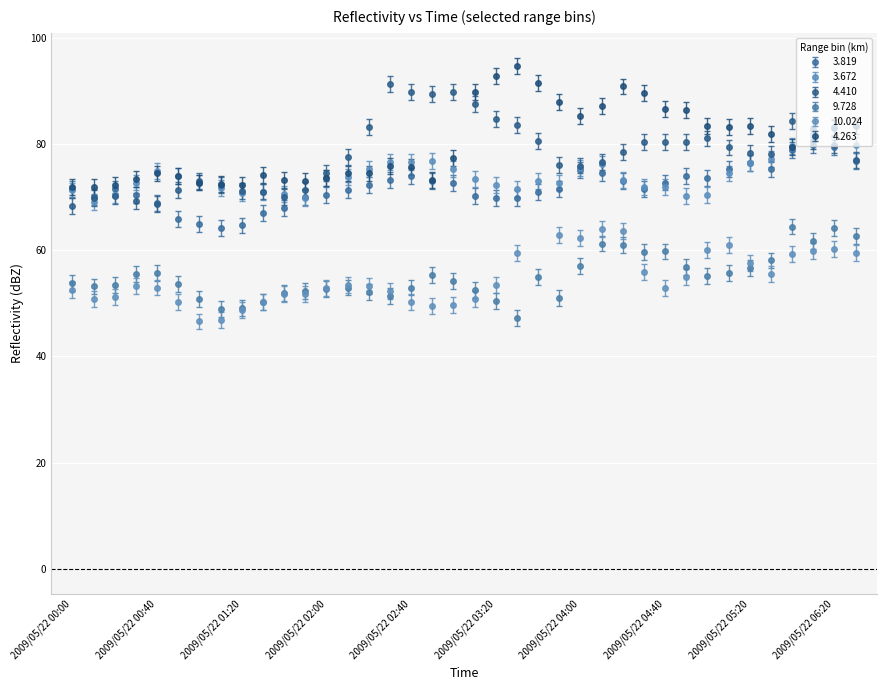

What is the approximate value of 4.263 at 2009/05/22 03:20?

92.8